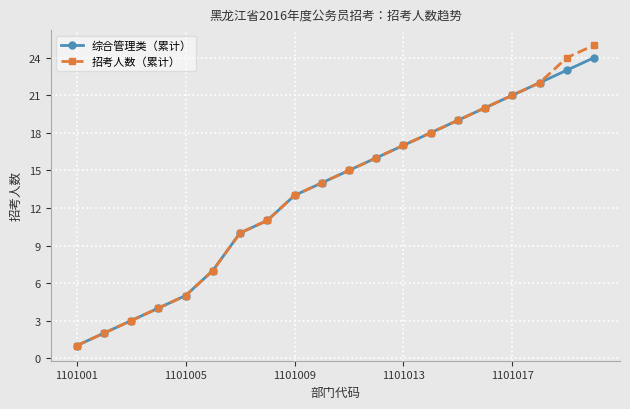

Count the number of data series in this chart.

2